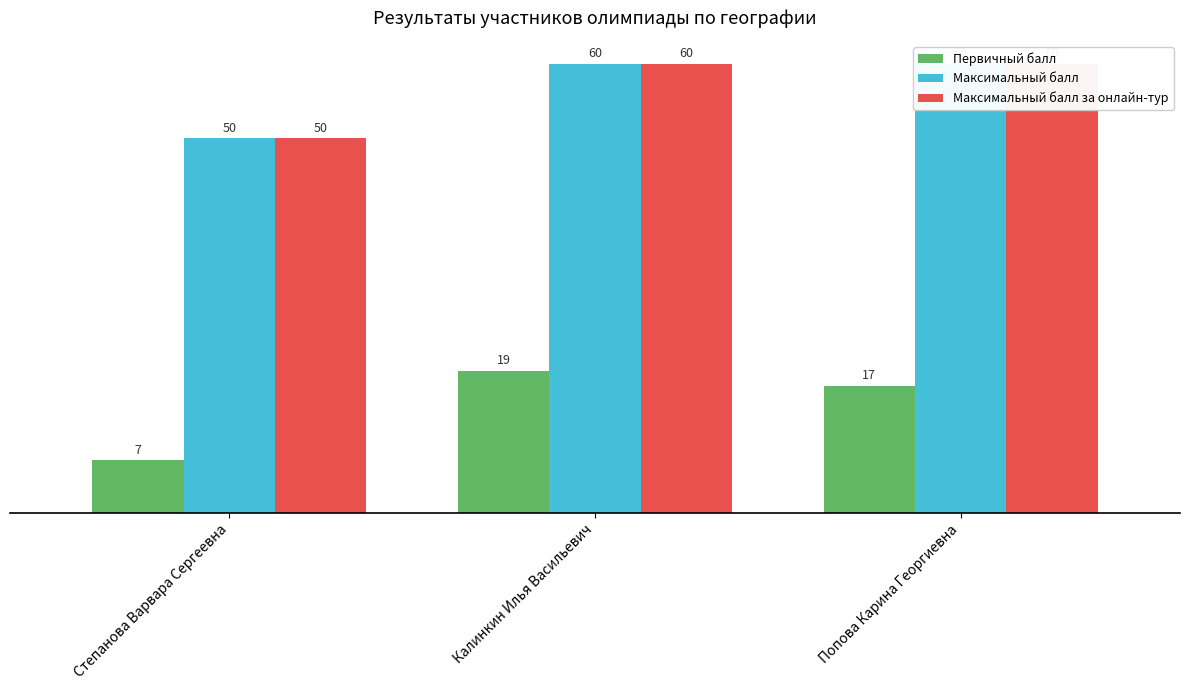

What are all the series names shown in the legend?

Первичный балл, Максимальный балл, Максимальный балл за онлайн-тур